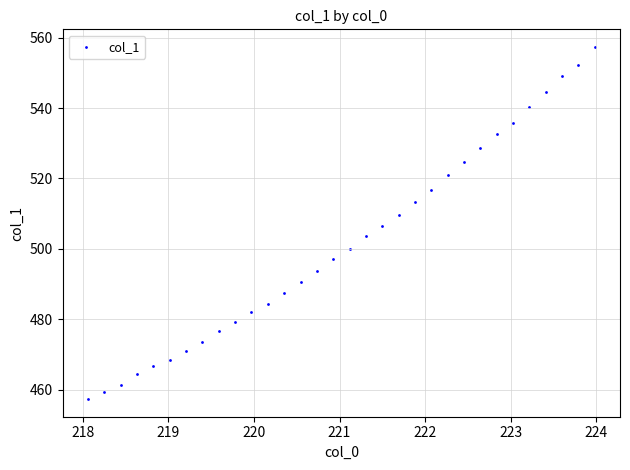

What is the range of Y values (max minus min)?

100.0